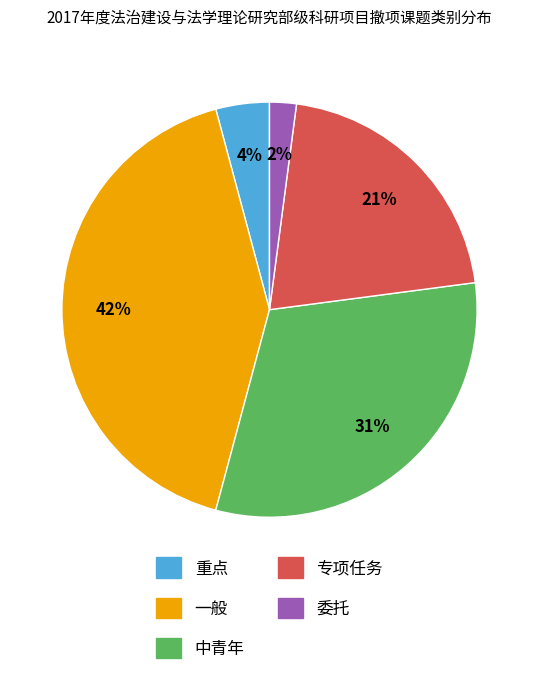

Rank the categories by value from lowest to highest.

委托, 重点, 专项任务, 中青年, 一般